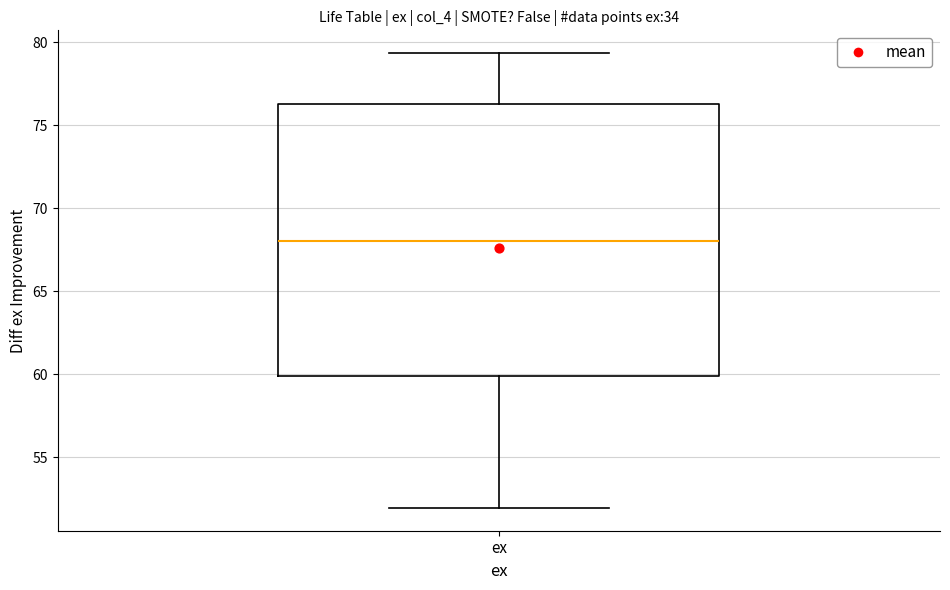

Where does the lower whisker of the box for ex end on the y-axis? The values are not printed on the chart, so give them approximately, as read against the axis.

52.0